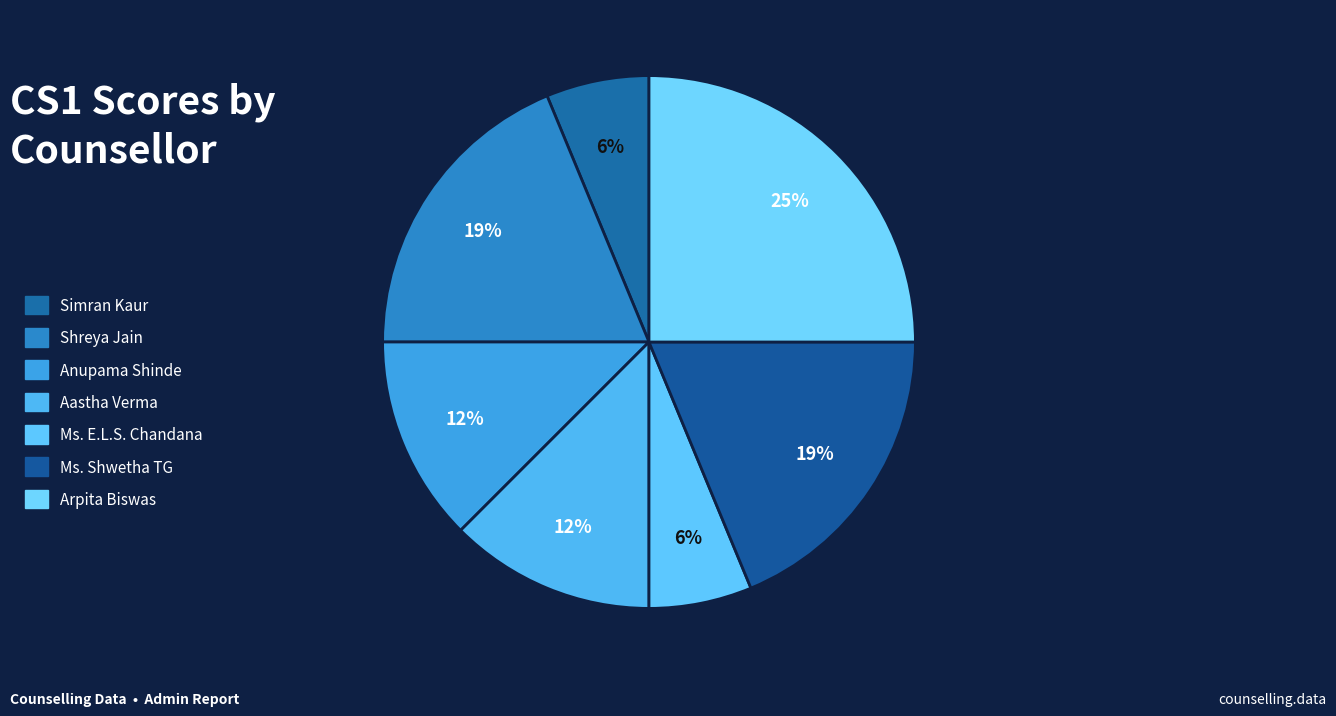

Rank the categories by value from lowest to highest.

Simran Kaur, Ms. E.L.S. Chandana, Anupama Shinde, Aastha Verma, Shreya Jain, Ms. Shwetha TG, Arpita Biswas